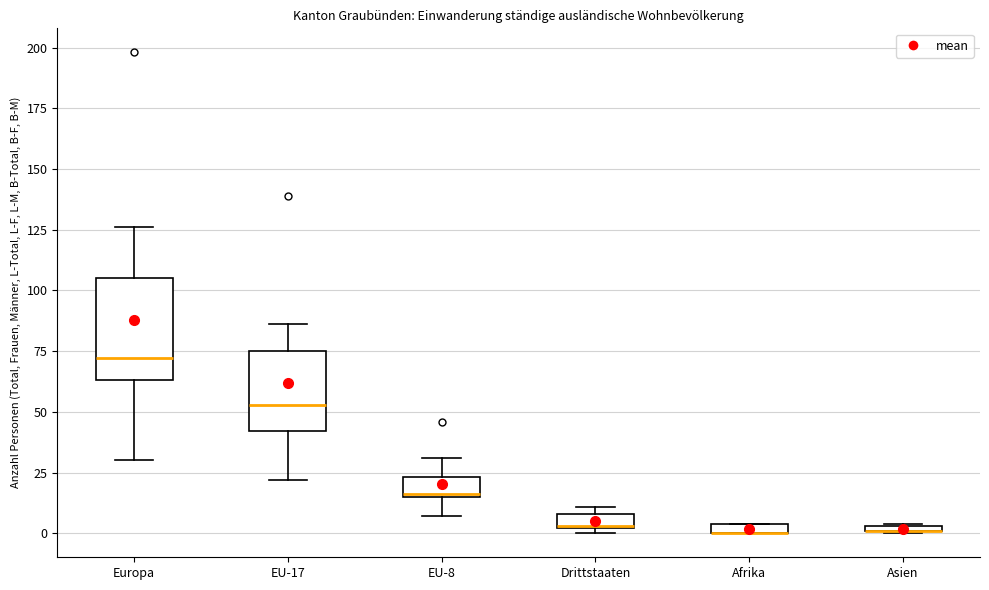

Comparing the boxes themselves (not the whiskers), which one is the tallest?

Europa